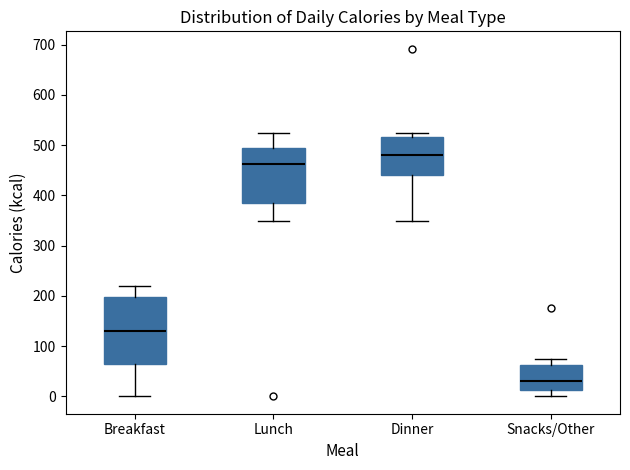

Which box's median line is the highest?

Dinner